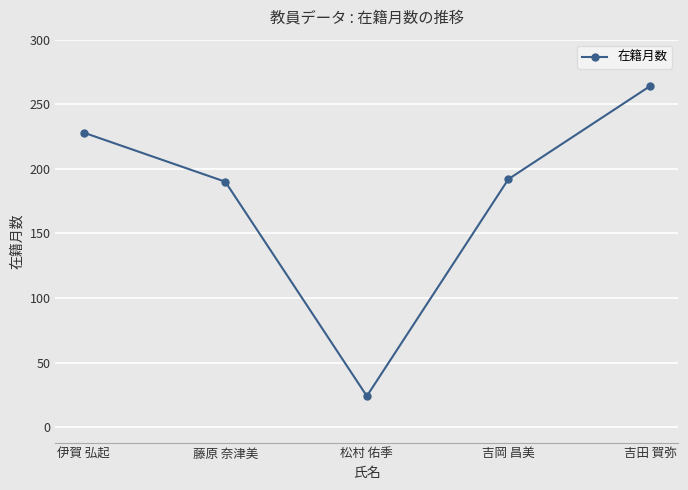

The value at 吉岡 昌美 is 87. True or false?

False